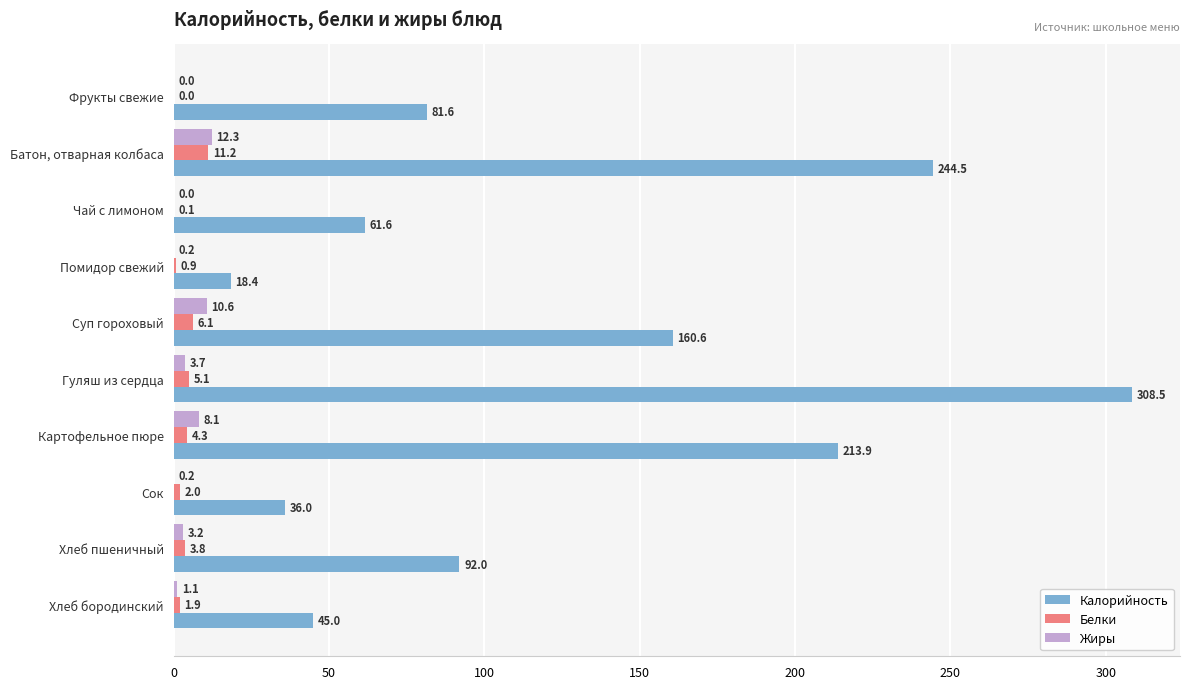

How many series are shown in this chart?

3